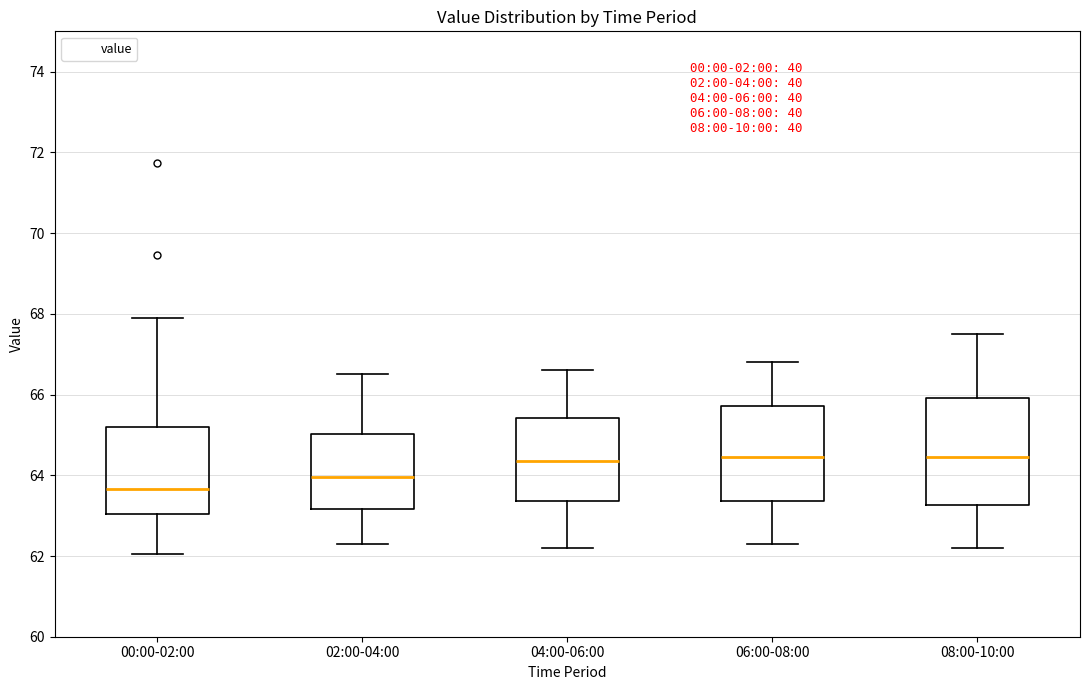

Reading left to right, read every box against the y-axis: the position of its median line, the range the box covers, and the ends of its whiskers. The values are not printed on the chart, so give them approximately, as read against the axis.

00:00-02:00: median 63.6, box 63.0 to 65.2, whiskers 62.0 to 68.0
02:00-04:00: median 64.0, box 63.2 to 65.0, whiskers 62.4 to 66.6
04:00-06:00: median 64.4, box 63.4 to 65.4, whiskers 62.2 to 66.6
06:00-08:00: median 64.4, box 63.4 to 65.8, whiskers 62.4 to 66.8
08:00-10:00: median 64.4, box 63.2 to 66.0, whiskers 62.2 to 67.6